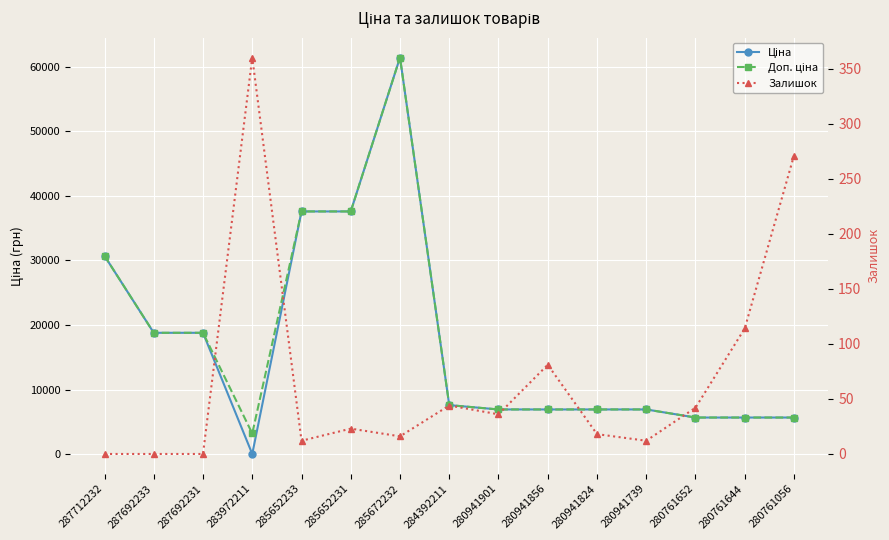

Between 283972211 and 280941824, which series saw the biggest shift?

Ціна